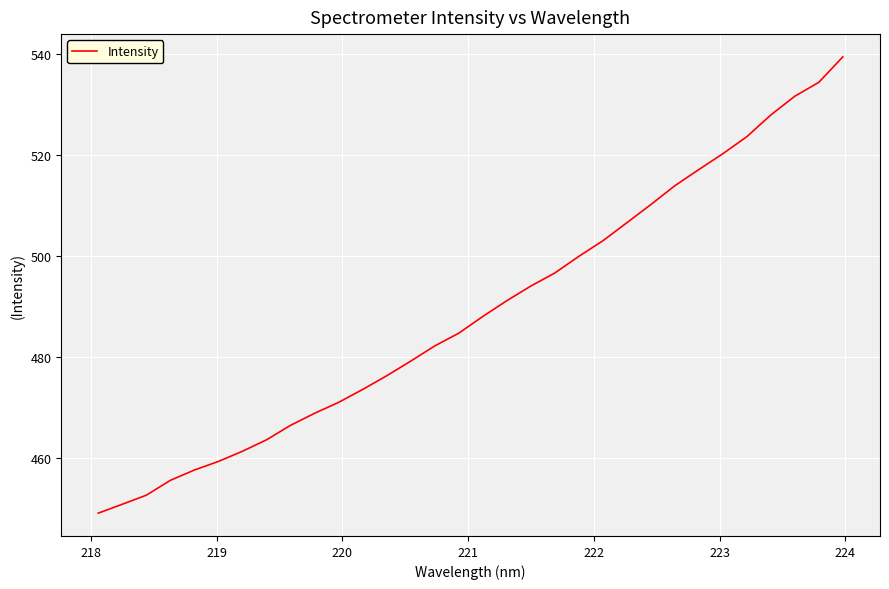

What is the smallest value displayed?

449.1